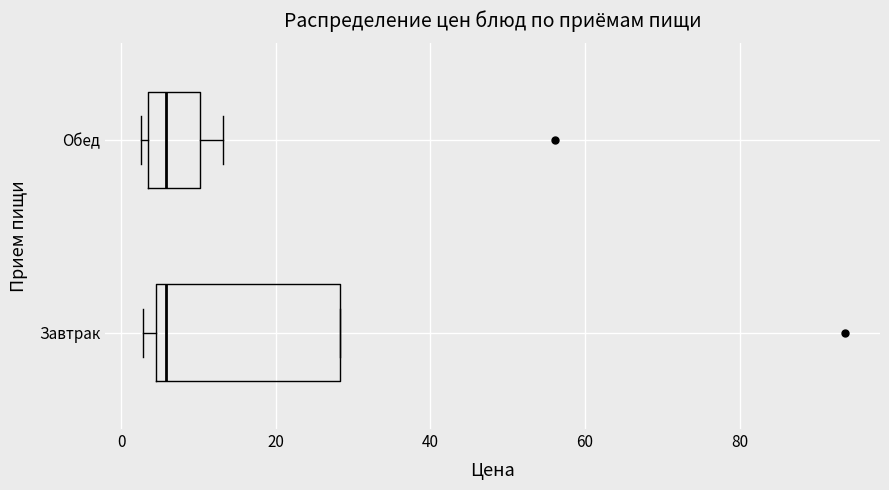

Which box is the widest, from its left edge to its right edge?

Завтрак